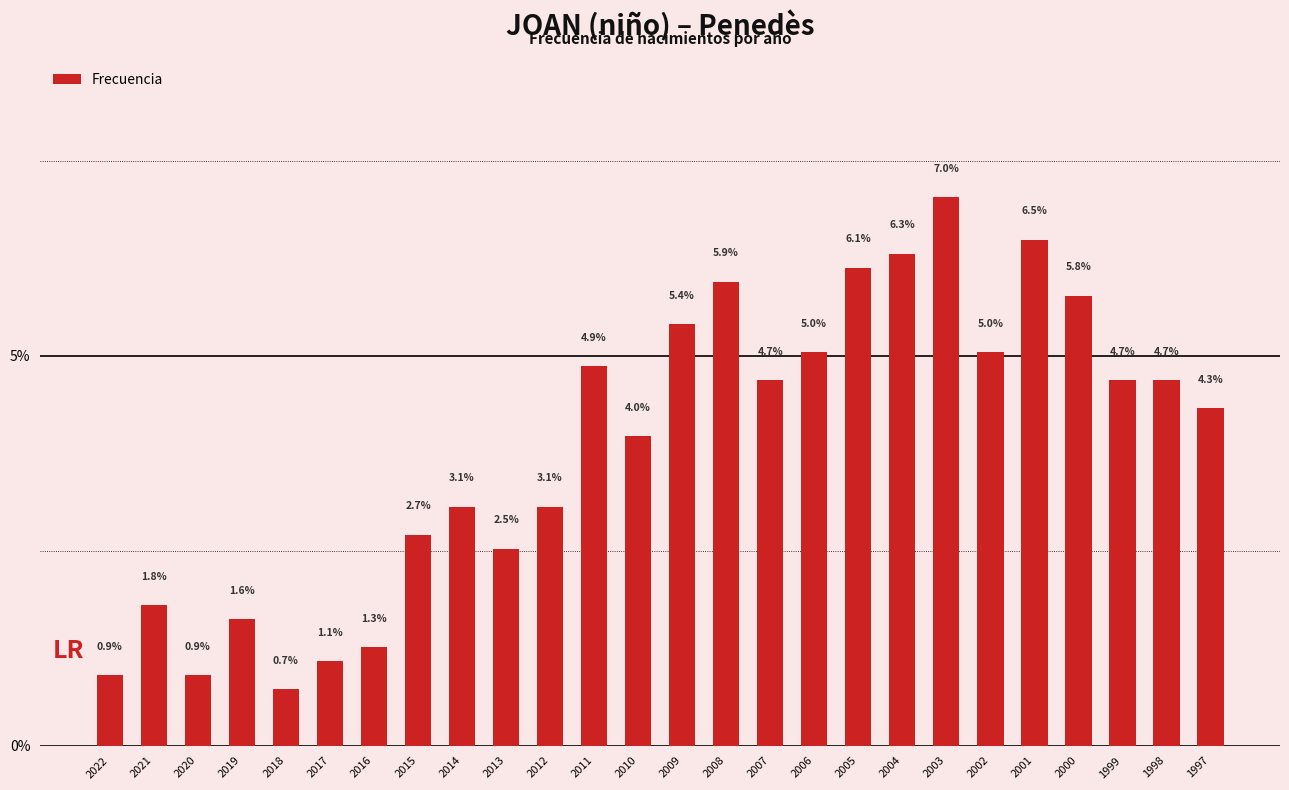

At which category does the chart reach its minimum across all series?

2018